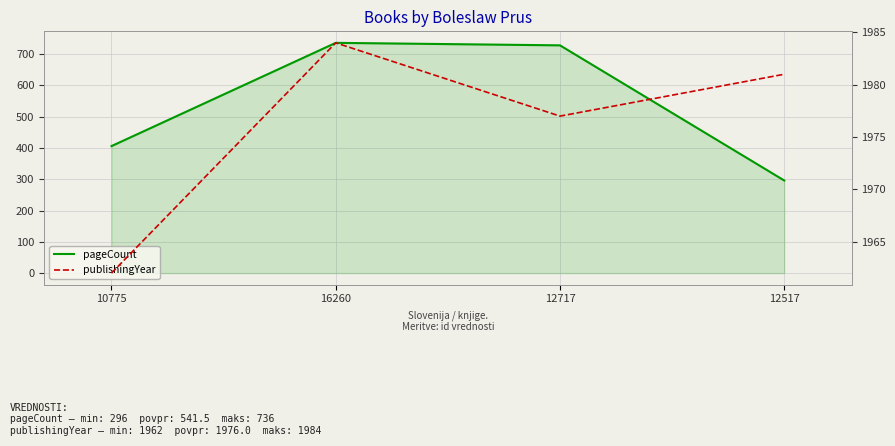

Reading left to right, what are all the values shown in this chart?

pageCount: 406	736	728	296
publishingYear: 1962	1984	1977	1981